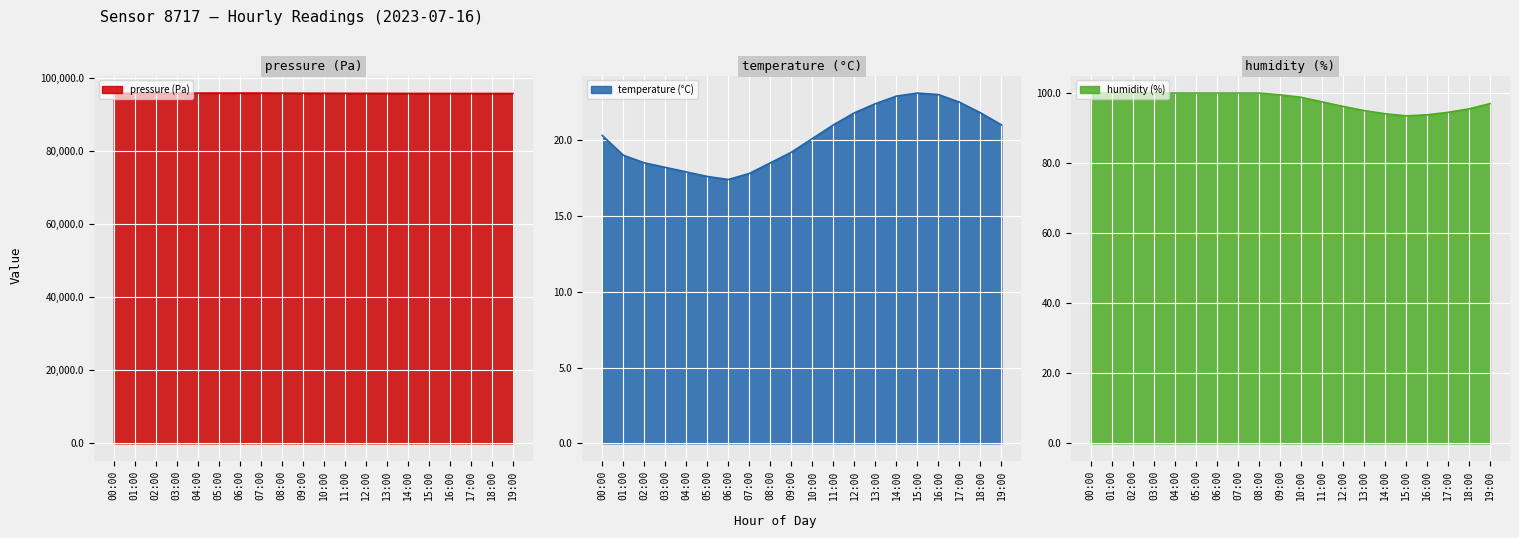

Which series has the widest spread of values?

pressure